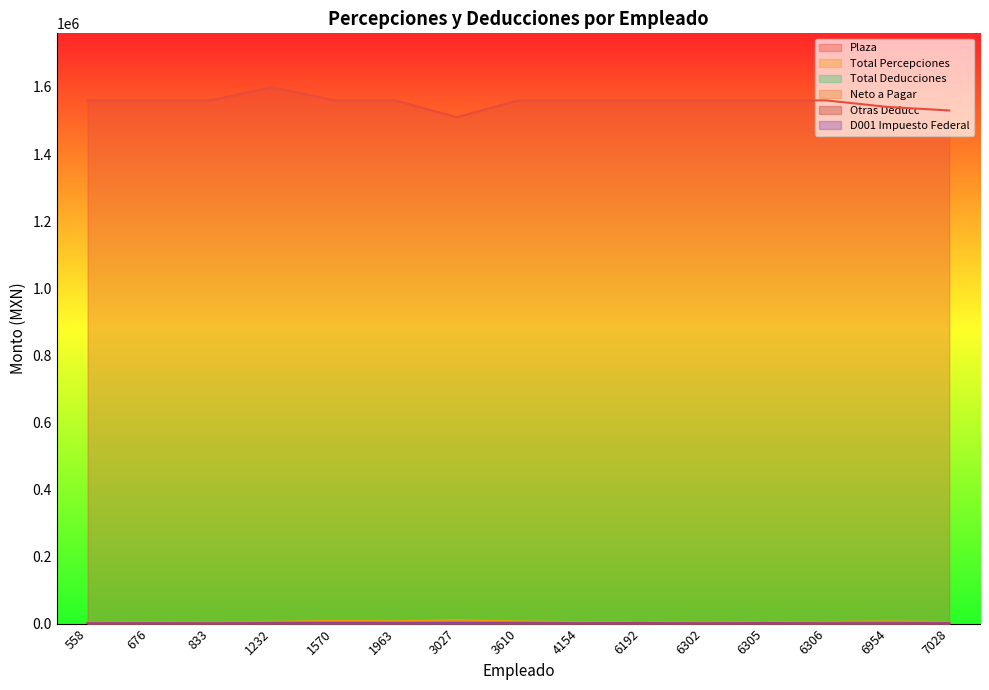

How many data points does each series have?

15